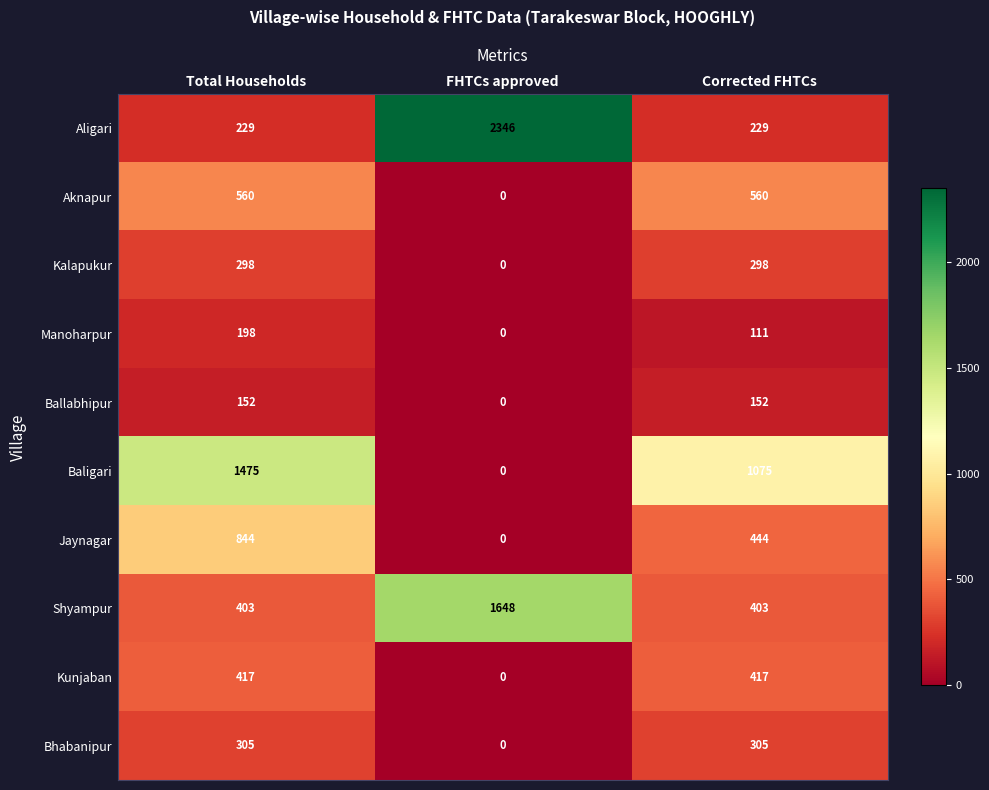

At how many categories does at least one series exceed 858?

3